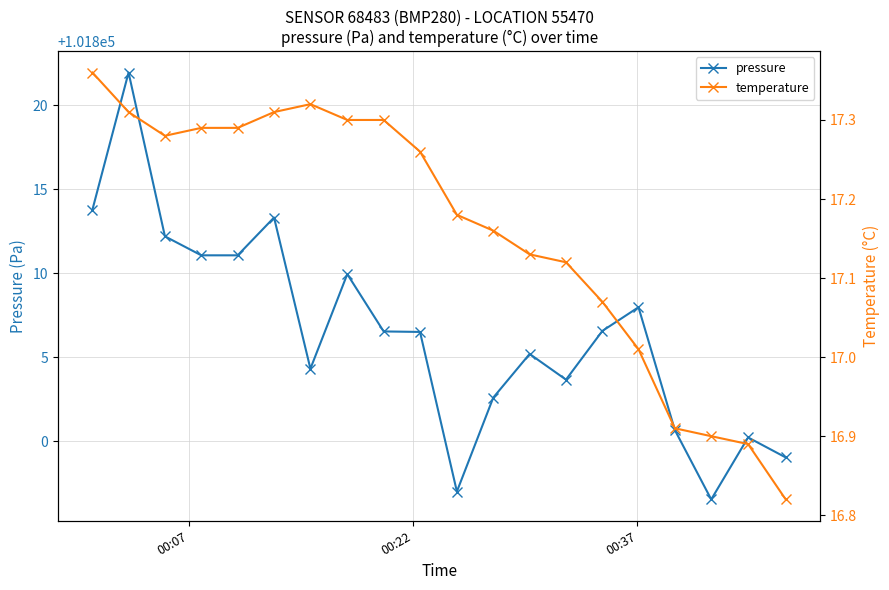

True or false: pressure has more than 0 points higher than both neighbors.

True